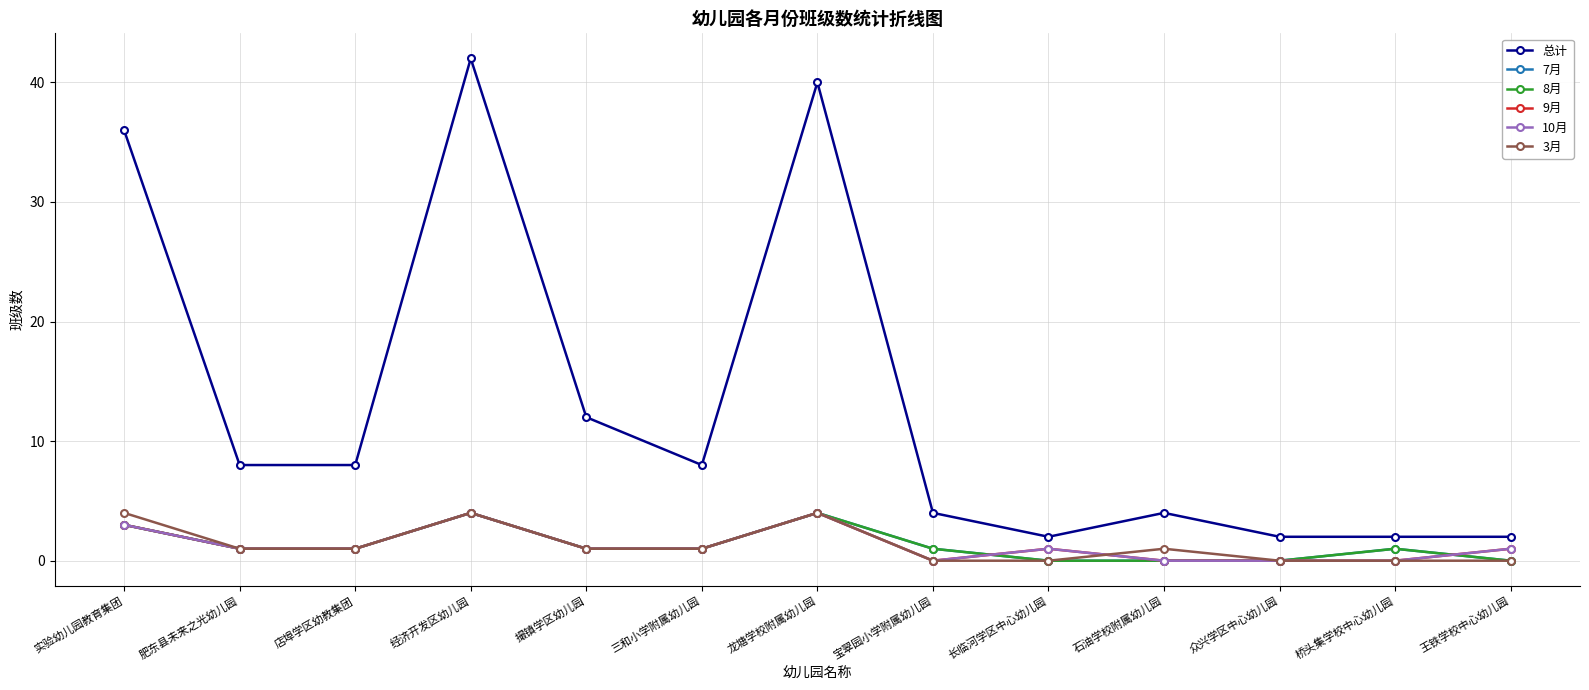

Does the chart have visible grid lines?

Yes